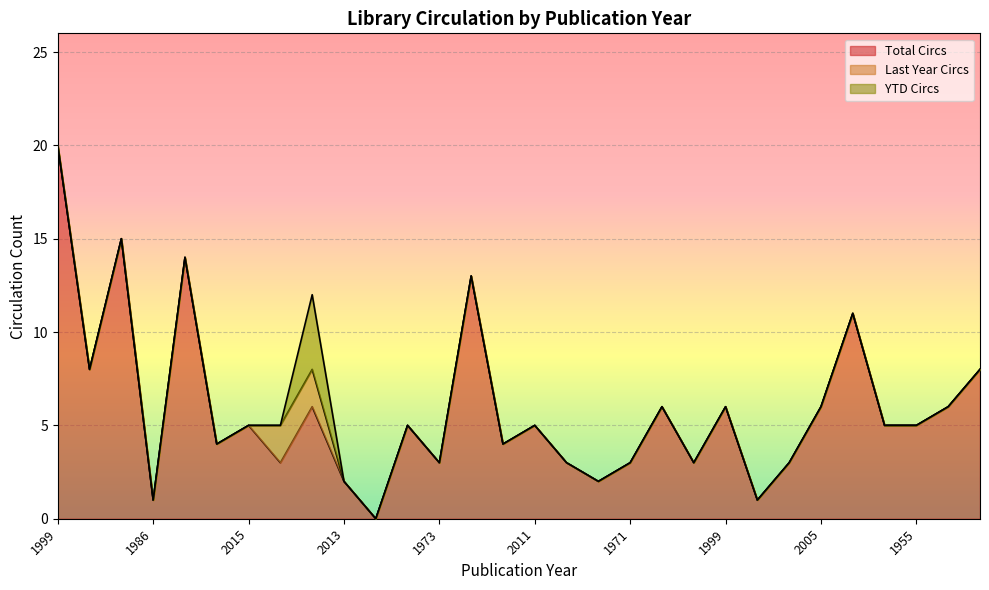

At which category does YTD Circs reach its first local peak?

2016